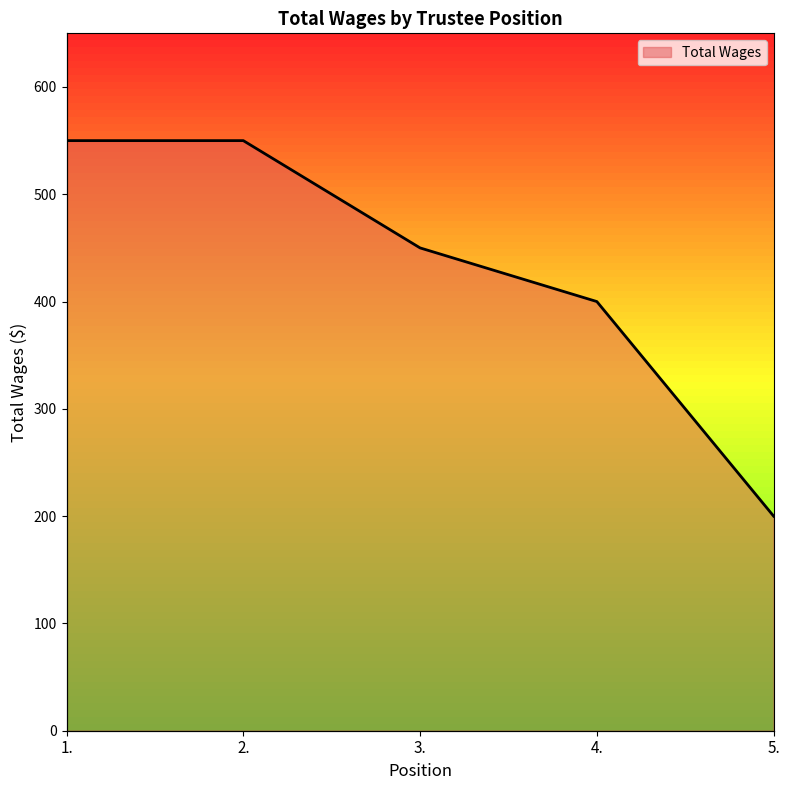

Rank the categories by value from lowest to highest.

5., 4., 3., 1., 2.